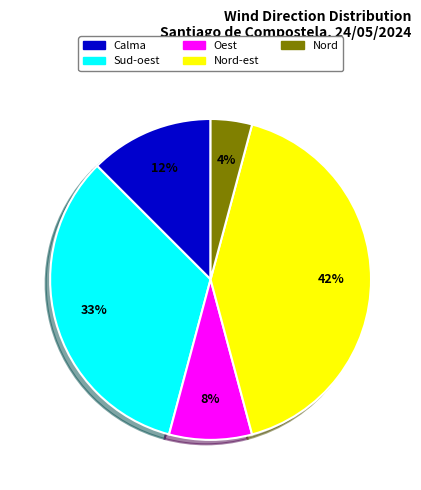

What is the ratio of the value at Nord to the value at Calma?

0.3